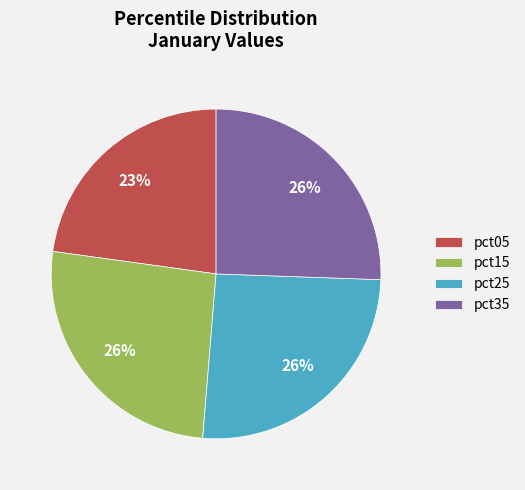

What is the ratio of the value at pct15 to the value at pct35?

1.0